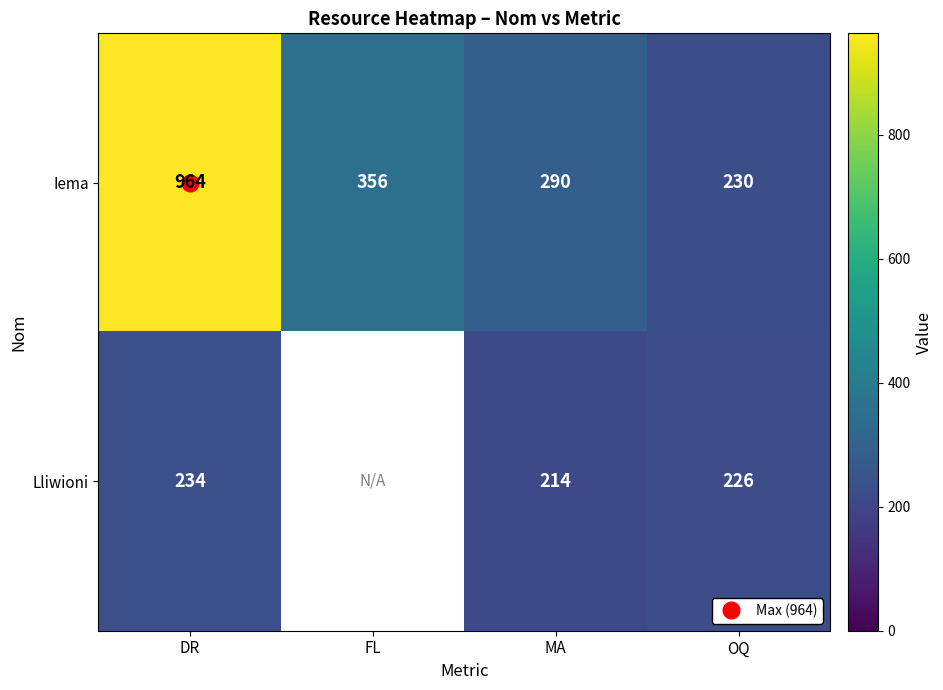

The value of Iema at DR is 964.0. True or false?

True